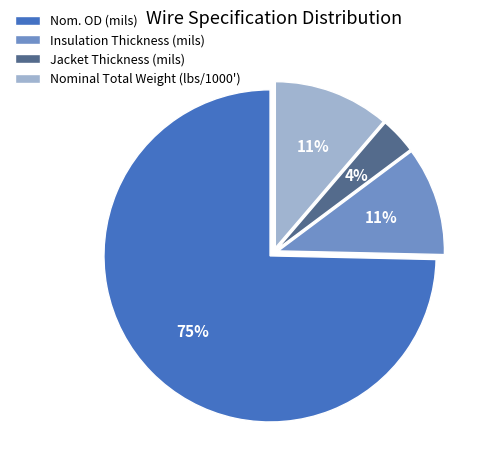

Between Nom. OD (mils) and Nominal Total Weight (lbs/1000'), which is larger?

Nom. OD (mils)